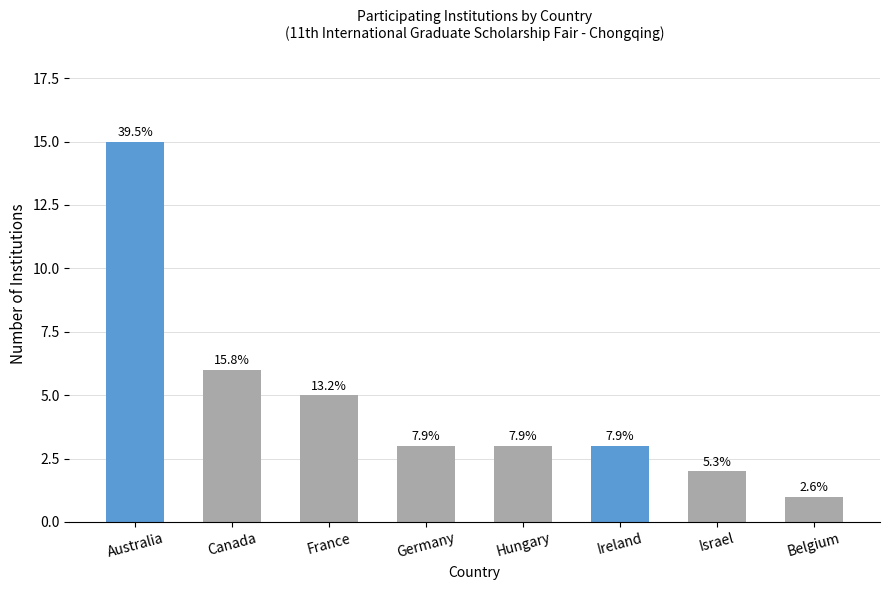

Are the bars horizontal?

No